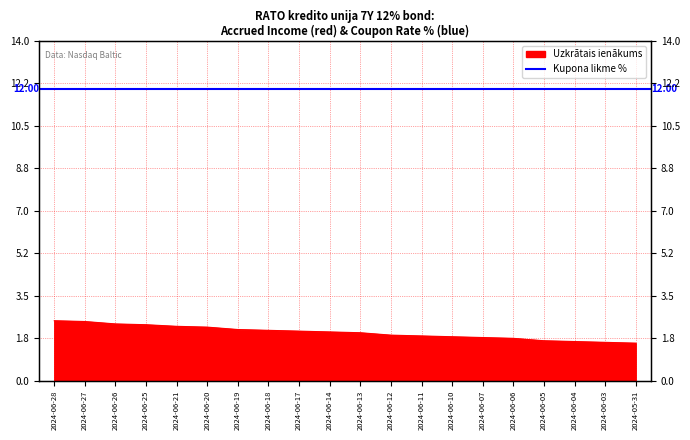

Reading left to right, list all the values displayed in this chart.

2.5	2.4	2.3	2.3	2.2	2.2	2.1	2.1	2.0	2.0	2.0	1.9	1.8	1.8	1.8	1.7	1.6	1.6	1.6	1.5